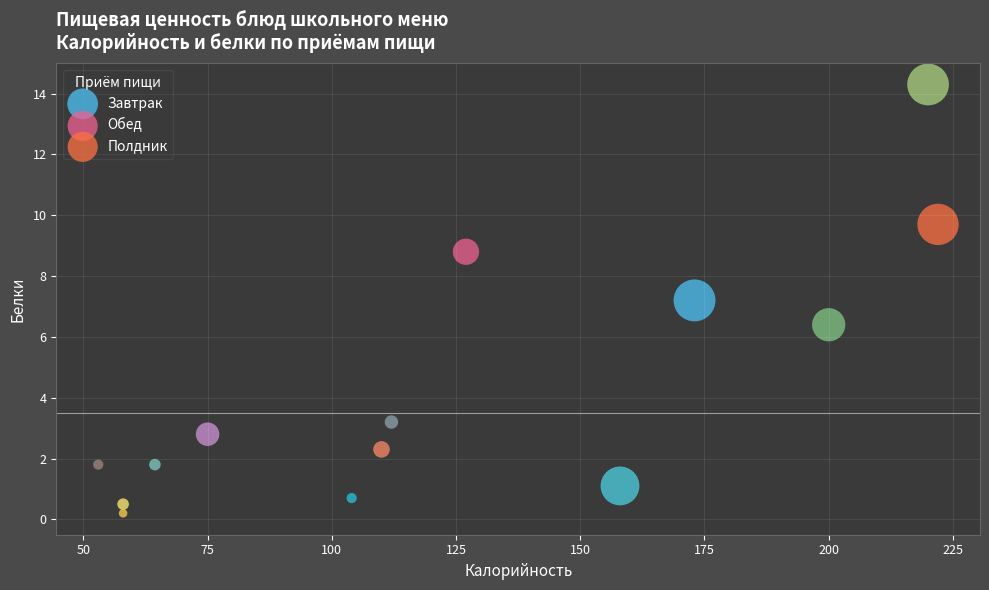

Which series has the largest Y range (max minus min)?

Обед